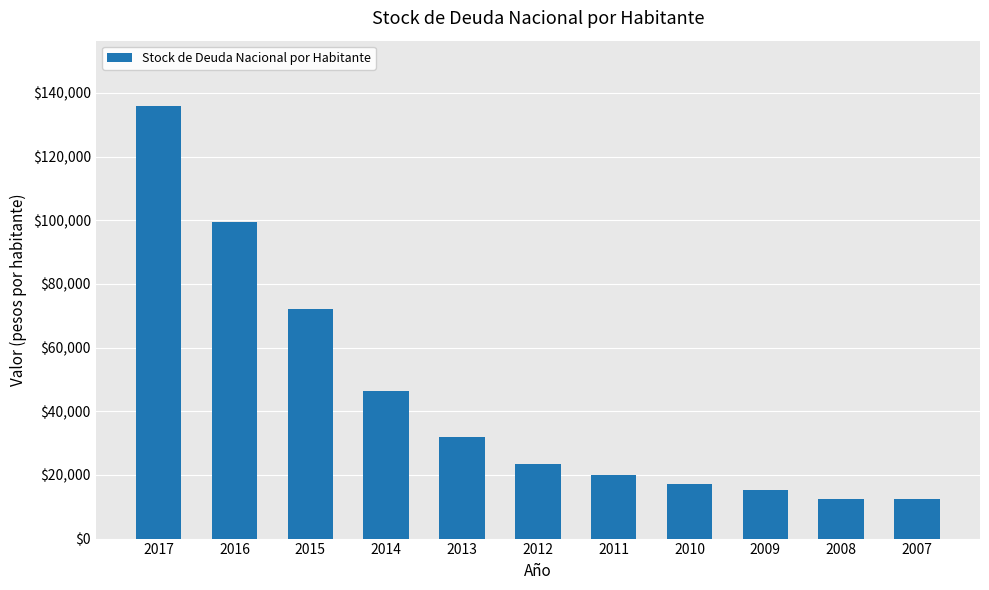

What is the minimum value shown in the chart?

12576